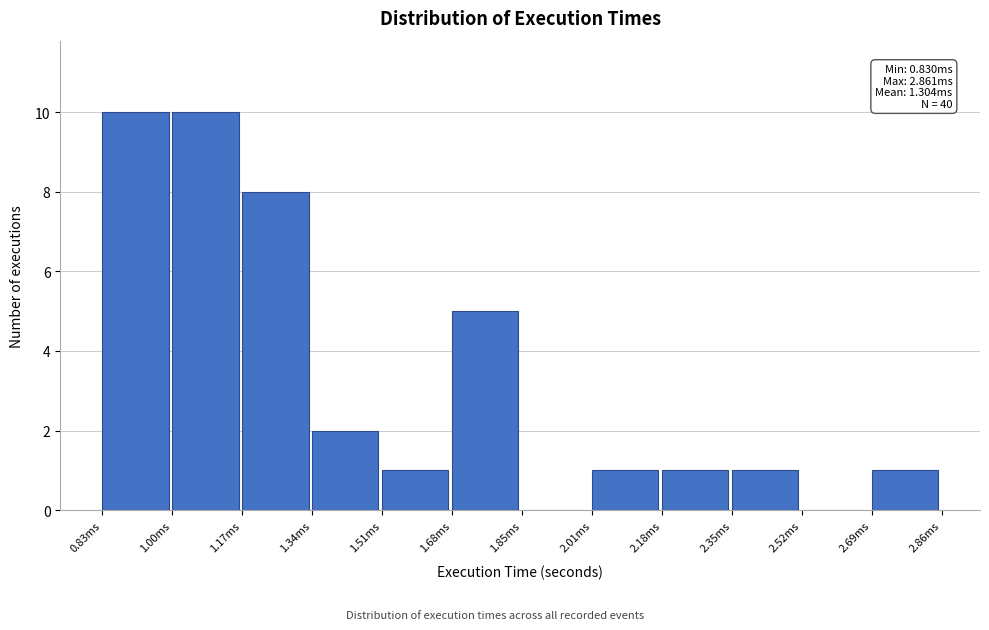

Reading left to right, list all the values displayed in this chart.

0.83ms=10	1.00ms=10	1.17ms=8	1.34ms=2	1.51ms=1	1.68ms=5	1.85ms=0	2.01ms=1	2.18ms=1	2.35ms=1	2.52ms=0	2.69ms=1